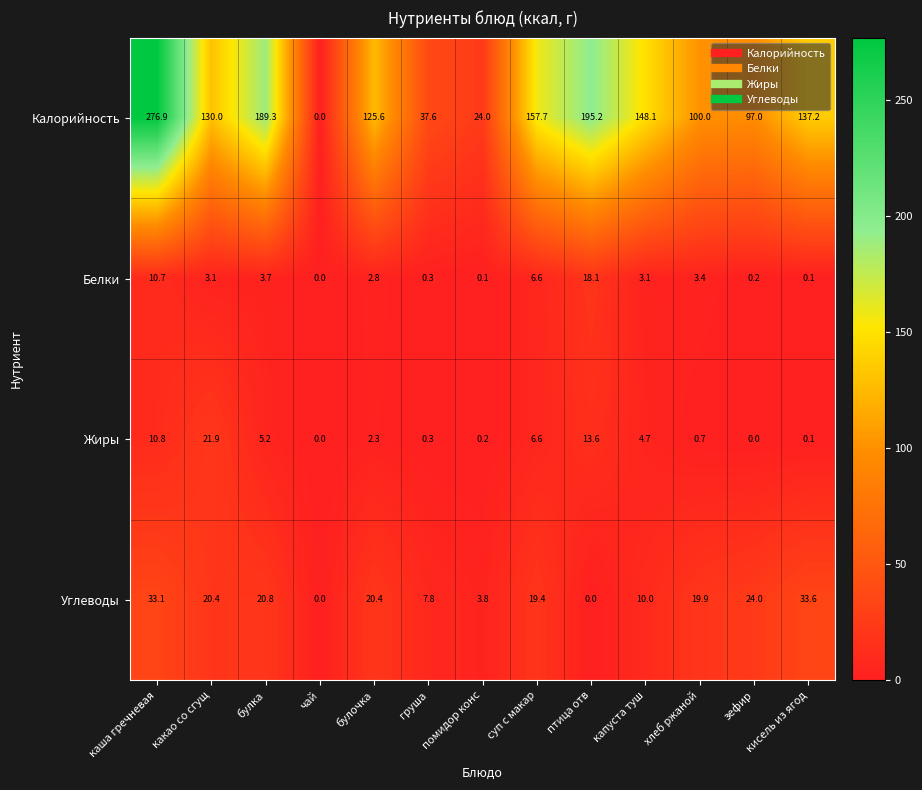

At how many categories does at least one series exceed 159?

3